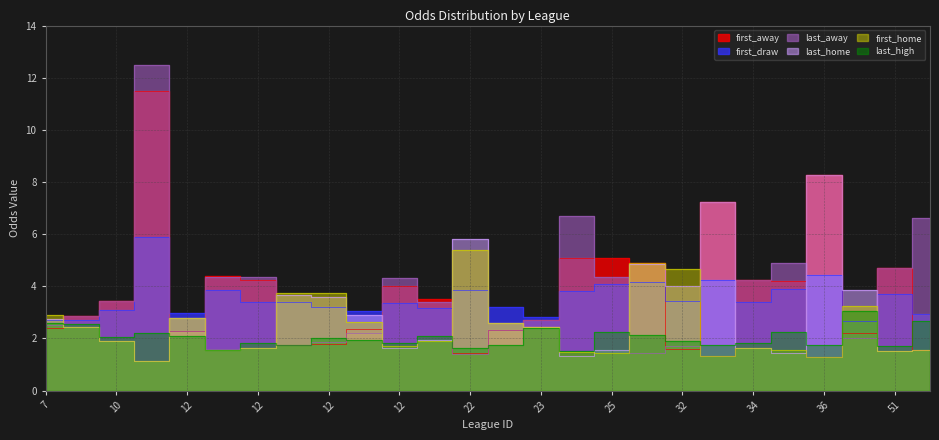

The last_home series shows 1.5 at 12. True or false?

True